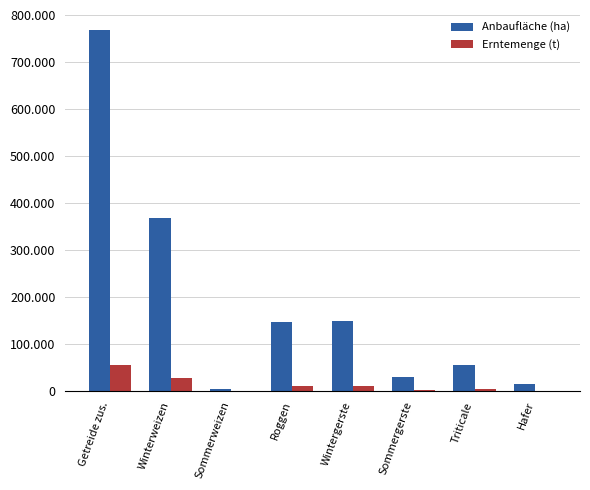

What are all the series names shown in the legend?

Anbaufläche (ha), Erntemenge (t)